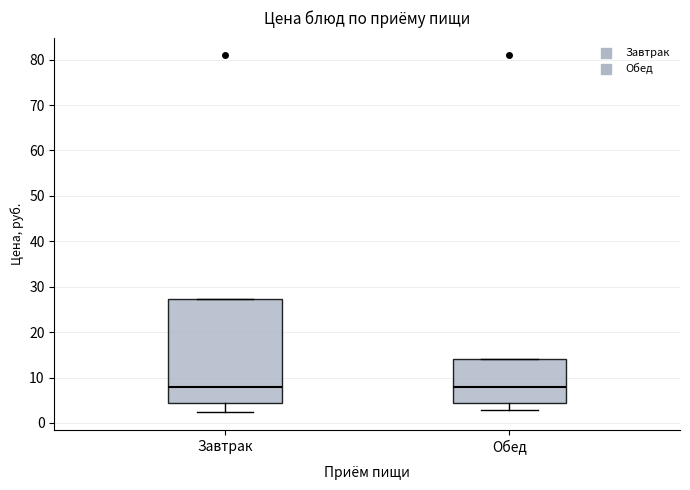

Reading left to right, transcribe this box plot: for each box, give where its median line is, the range the box spans, and where its two whiskers end, as read against the y-axis. The values are not printed on the chart, so give them approximately, as read against the axis.

Завтрак: median 8, box 5 to 27, whiskers 2 to 27
Обед: median 8, box 5 to 14, whiskers 3 to 14